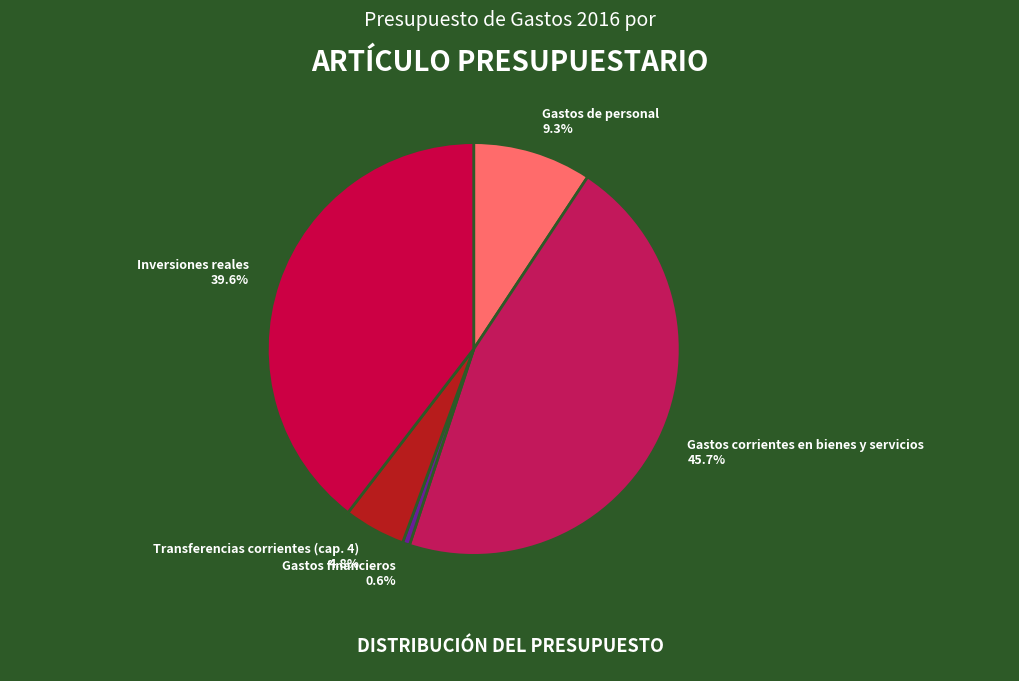

Count the number of slices in the pie.

5